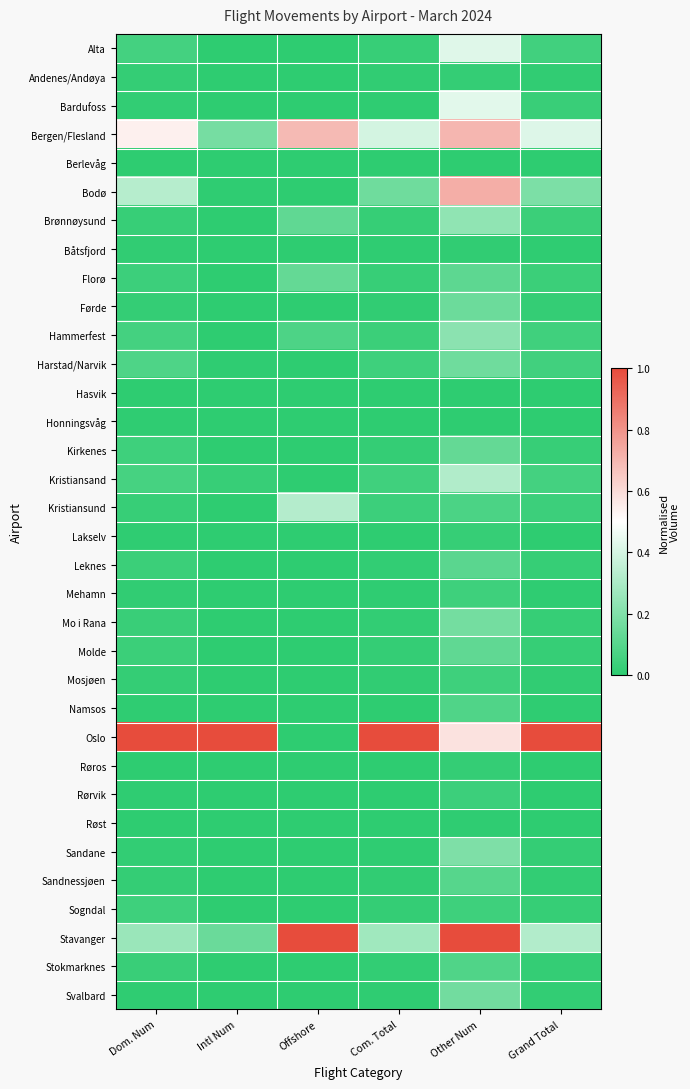

Which series has the largest total across all categories?

Oslo